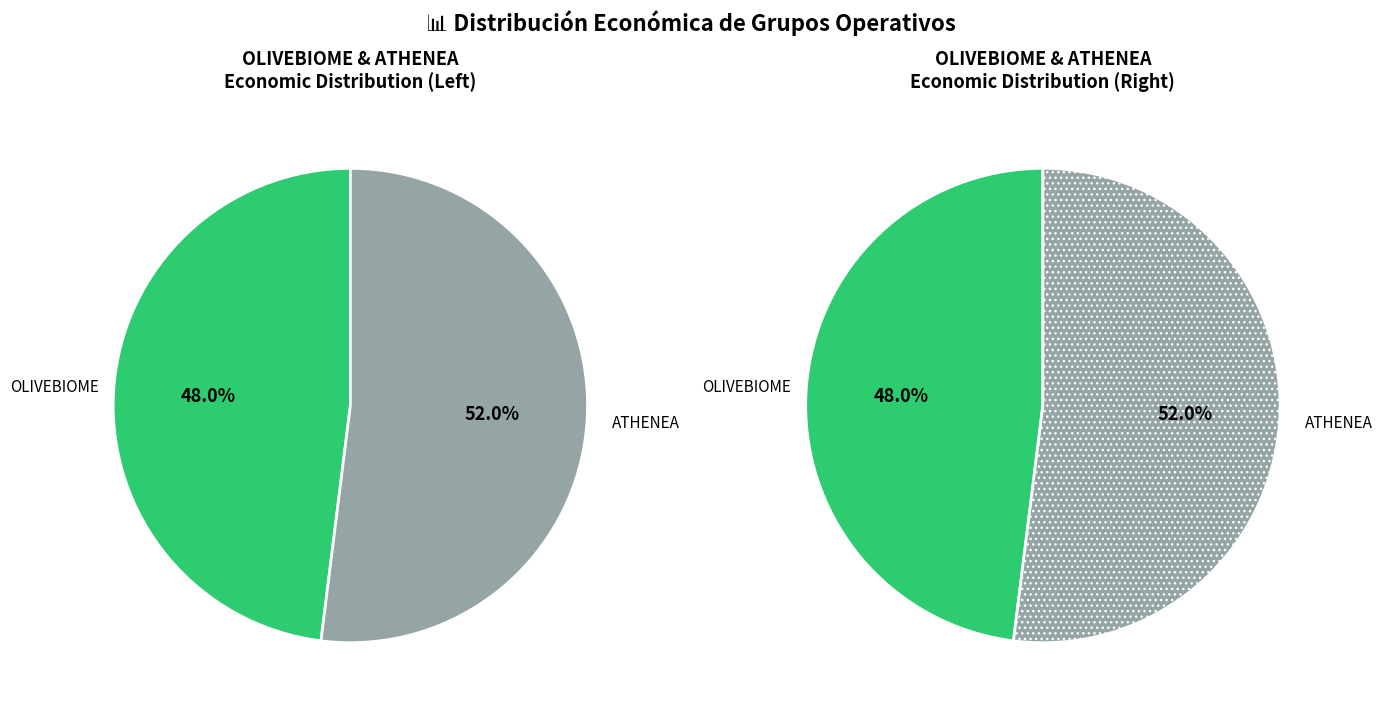

What is the total percentage of OLIVEBIOME and ATHENEA?

100.0%